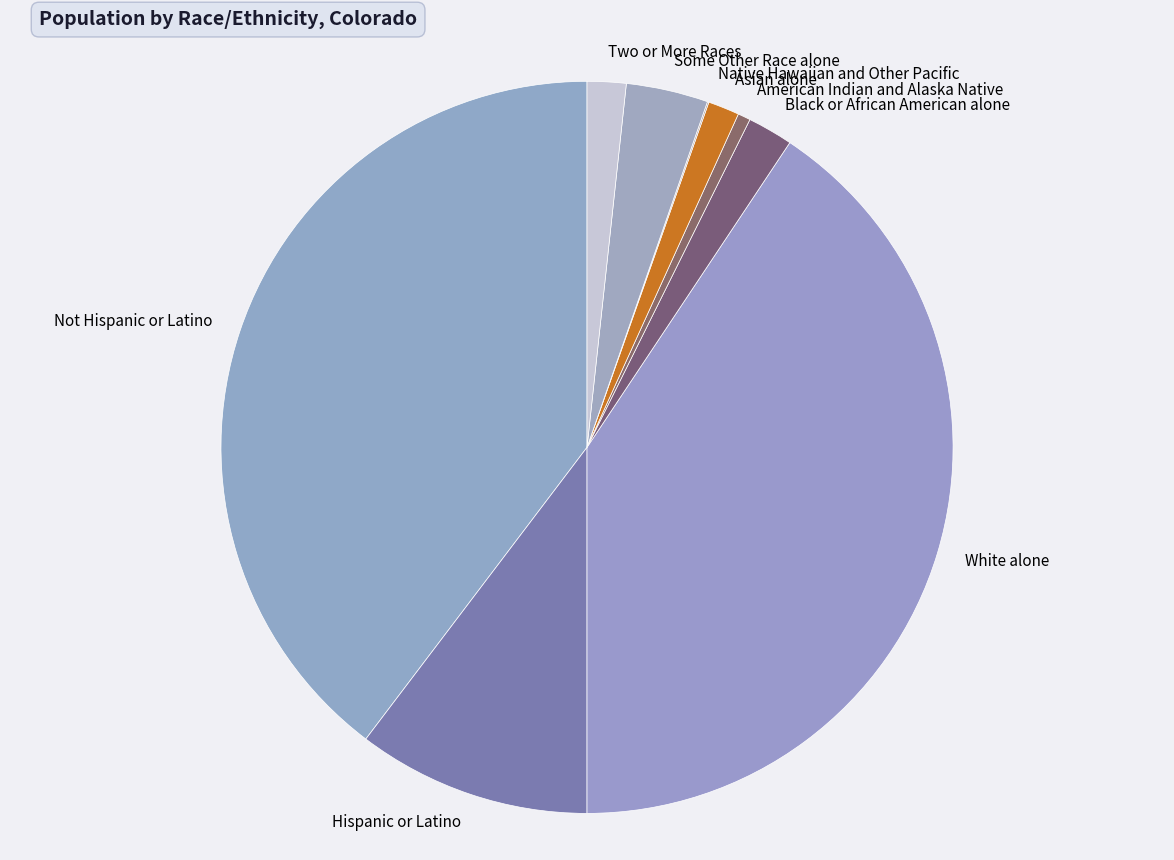

The Black or African American alone slice represents 16% of the pie. True or false?

False